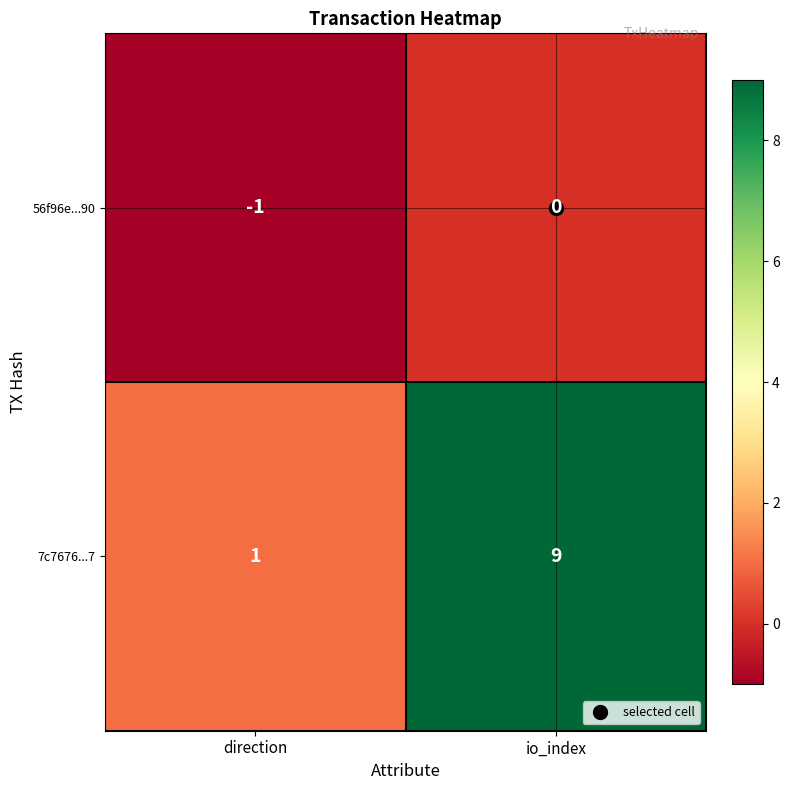

At which label is 56f96e...90 closest to 0?

io_index